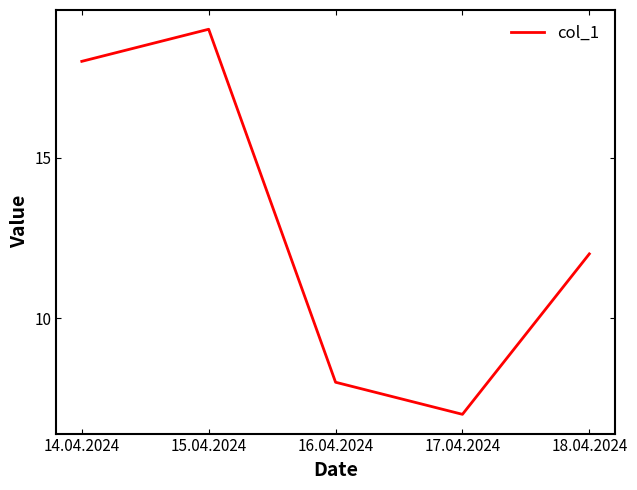

What position from the right is 16.04.2024?

3